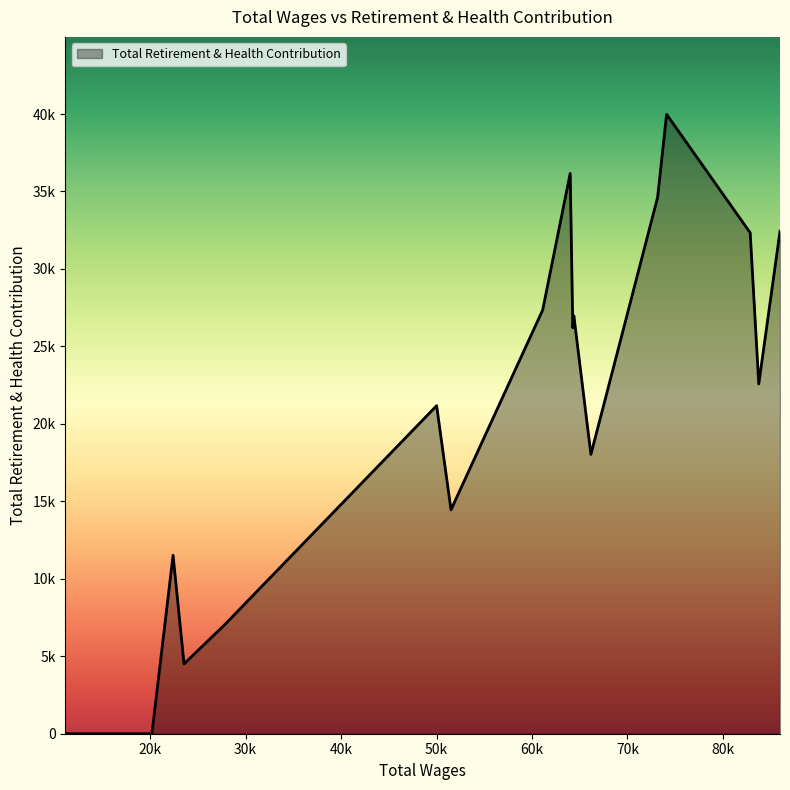

Does the chart have visible grid lines?

No